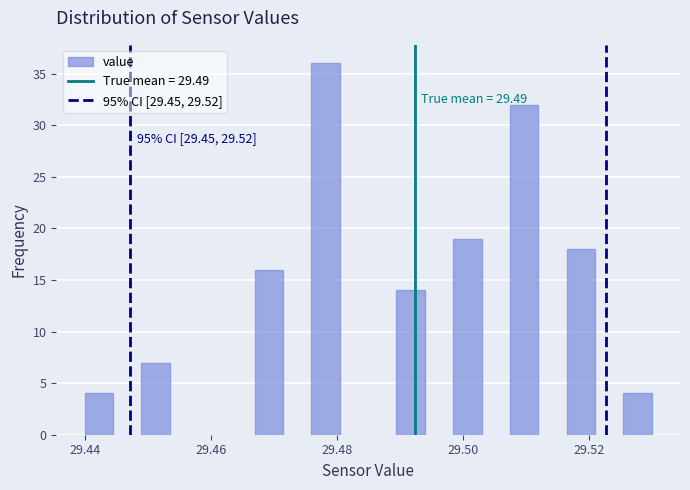

Around what value on the x-axis is the tallest bar? Give the approximate position of its centre, as read against the axis.

29.478